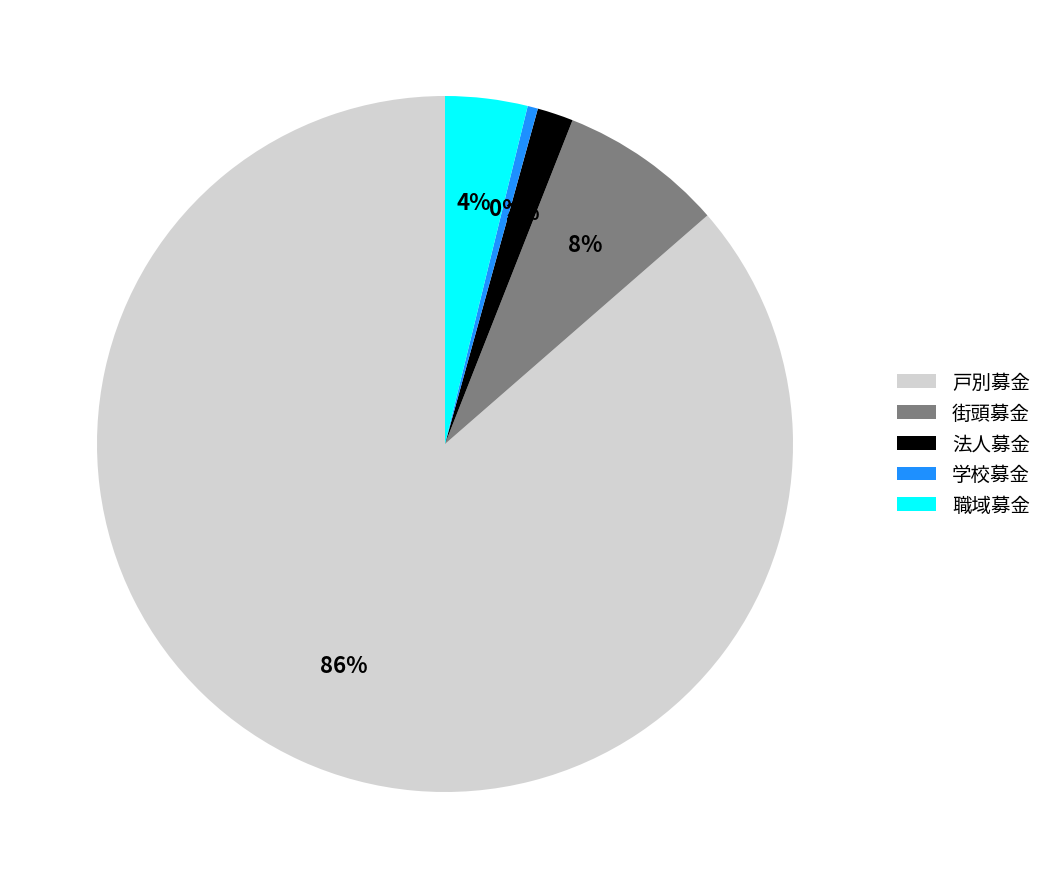

How many segments does this pie chart have?

5